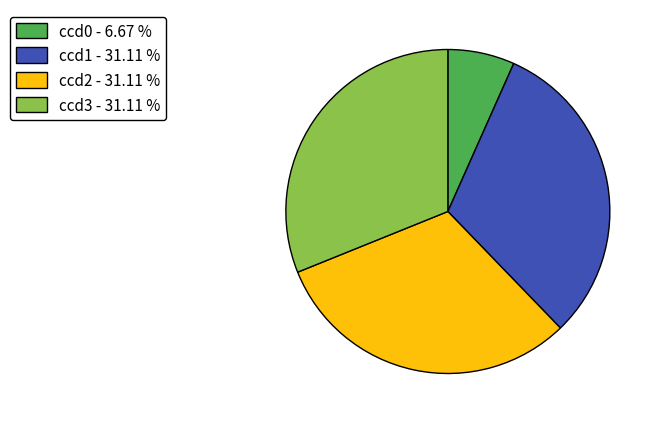

Combined, do ccd1 - 31.11 % and ccd0 - 6.67 % account for over 50%?

No